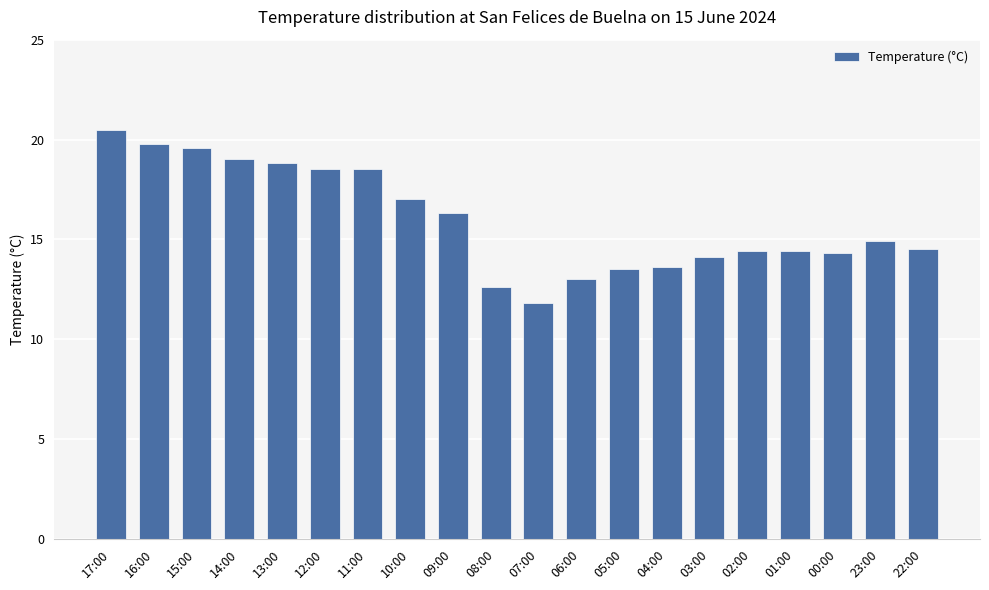

Which category has the highest value across all series?

17:00